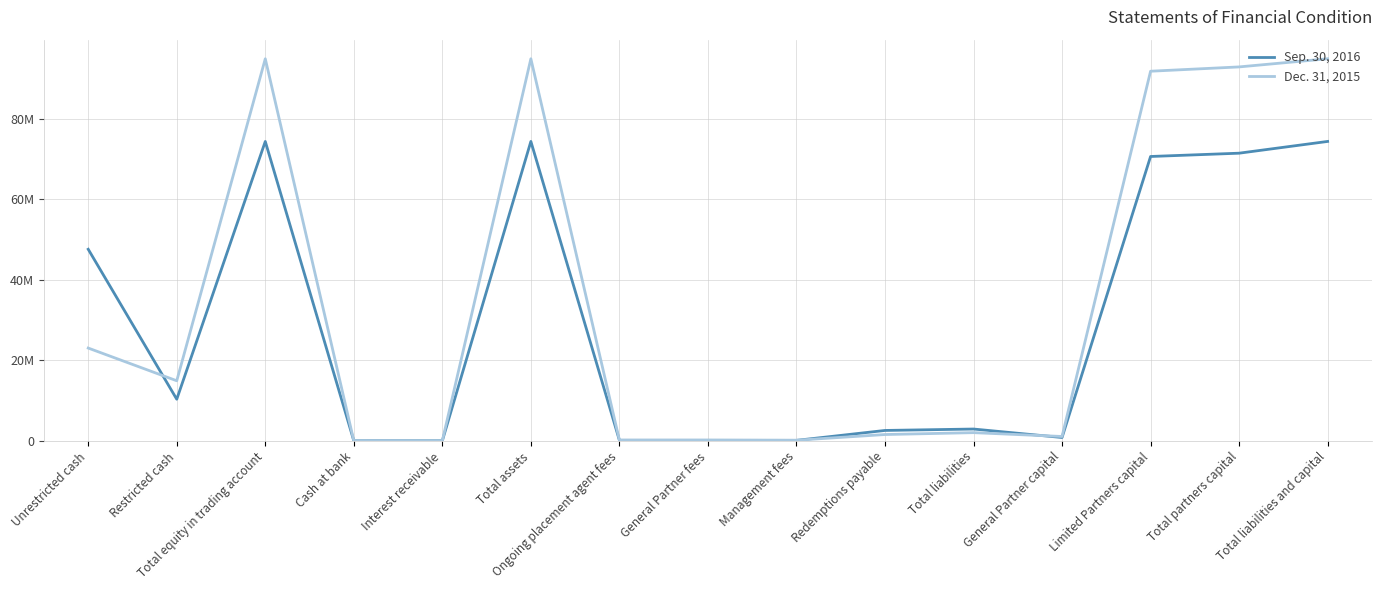

Which series has the largest total across all categories?

Dec. 31, 2015